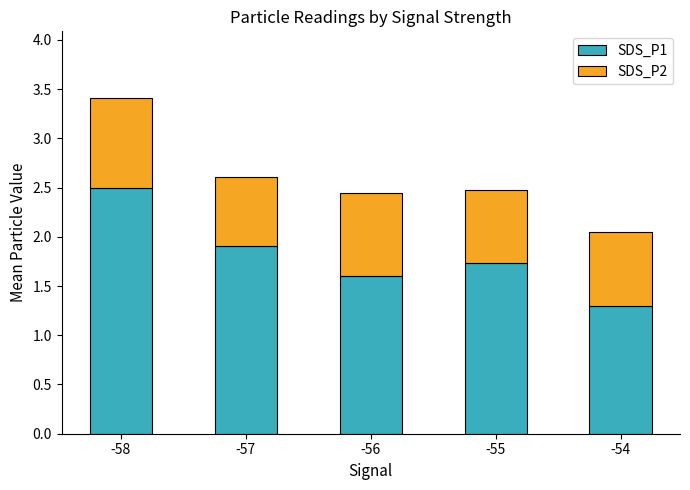

Are the bars horizontal?

No